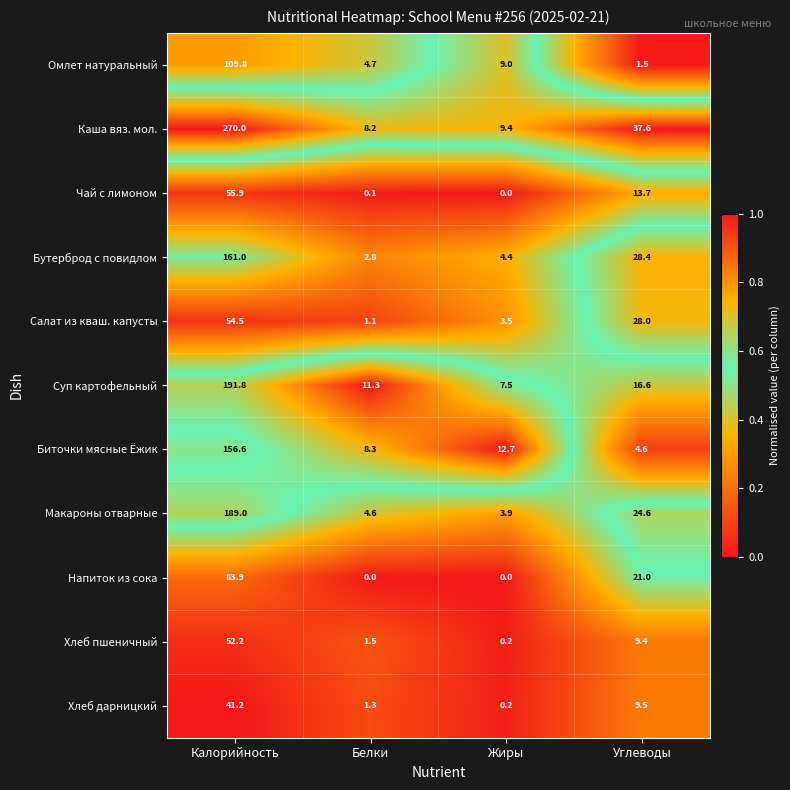

At Углеводы, list the series in order from largest to smallest.

Каша вяз. мол., Бутерброд с повидлом, Салат из кваш. капусты, Макароны отварные, Напиток из сока, Суп картофельный, Чай с лимоном, Хлеб дарницкий, Хлеб пшеничный, Биточки мясные Ёжик, Омлет натуральный